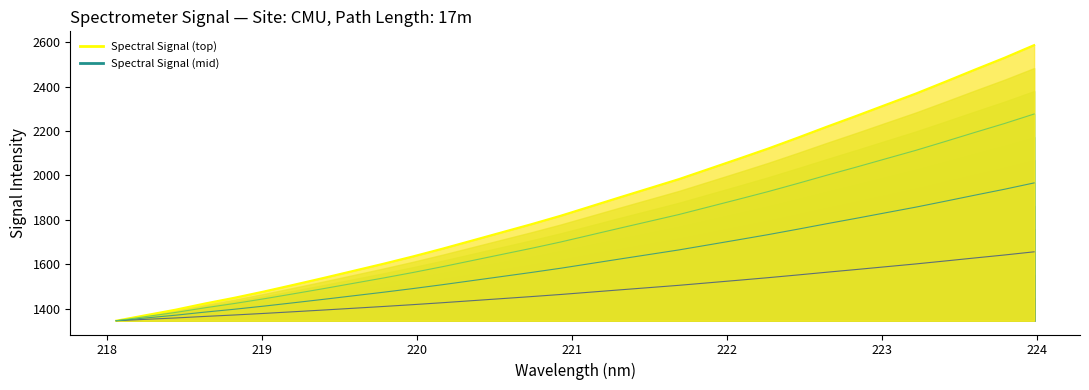

True or false: the data shows 1956.0 at 218.

False